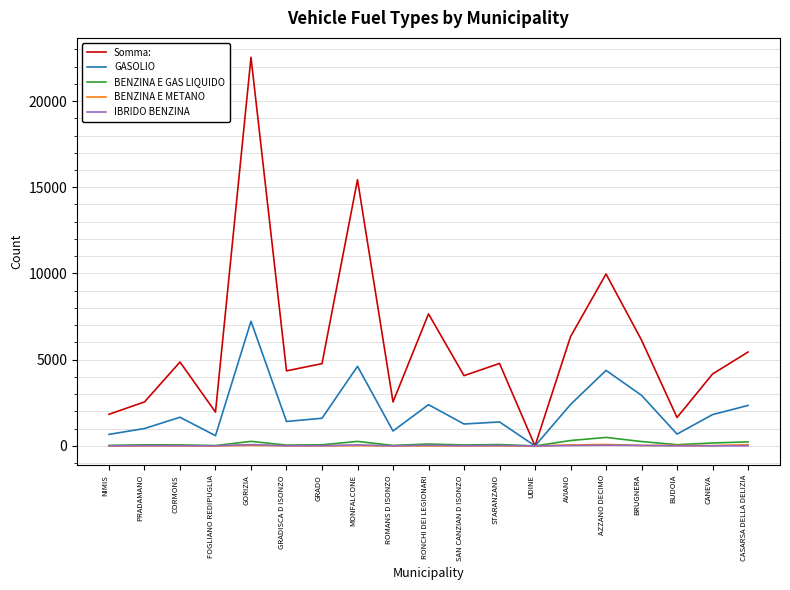

Which category has the lowest value in the Somma: series?

UDINE